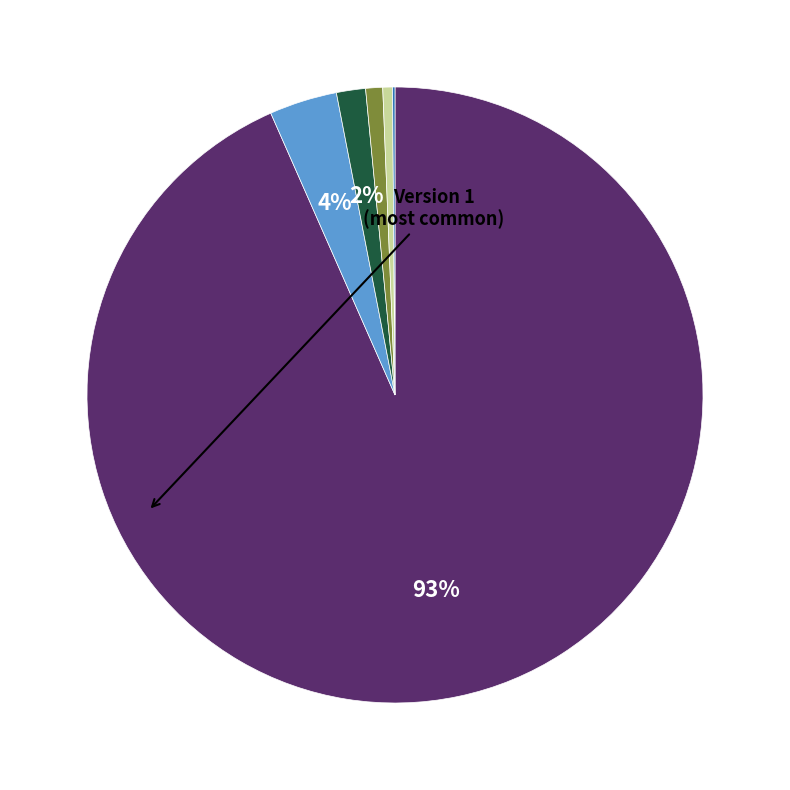

Does any single category account for the majority?

Yes